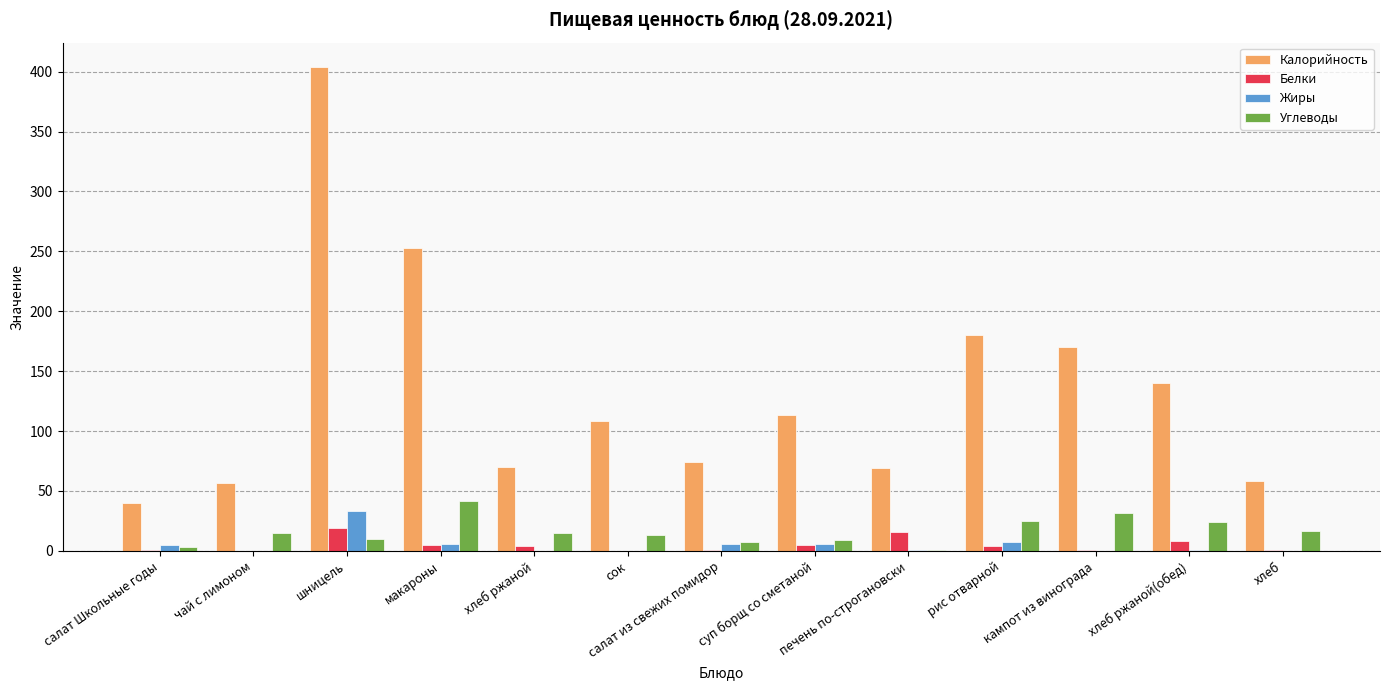

The value of Калорийность at хлеб ржаной is 70.0. True or false?

True